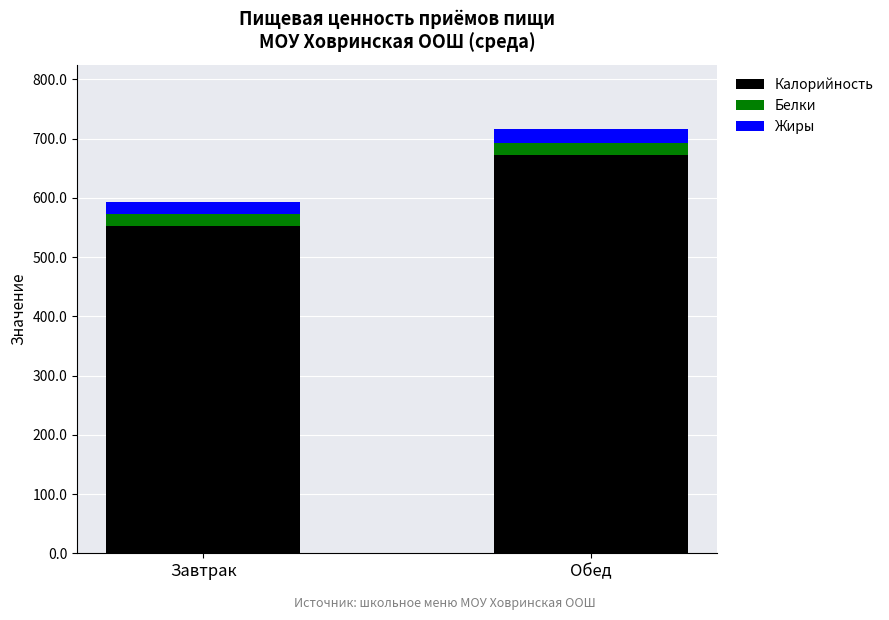

The Калорийность series shows 672.6 at Обед. True or false?

True